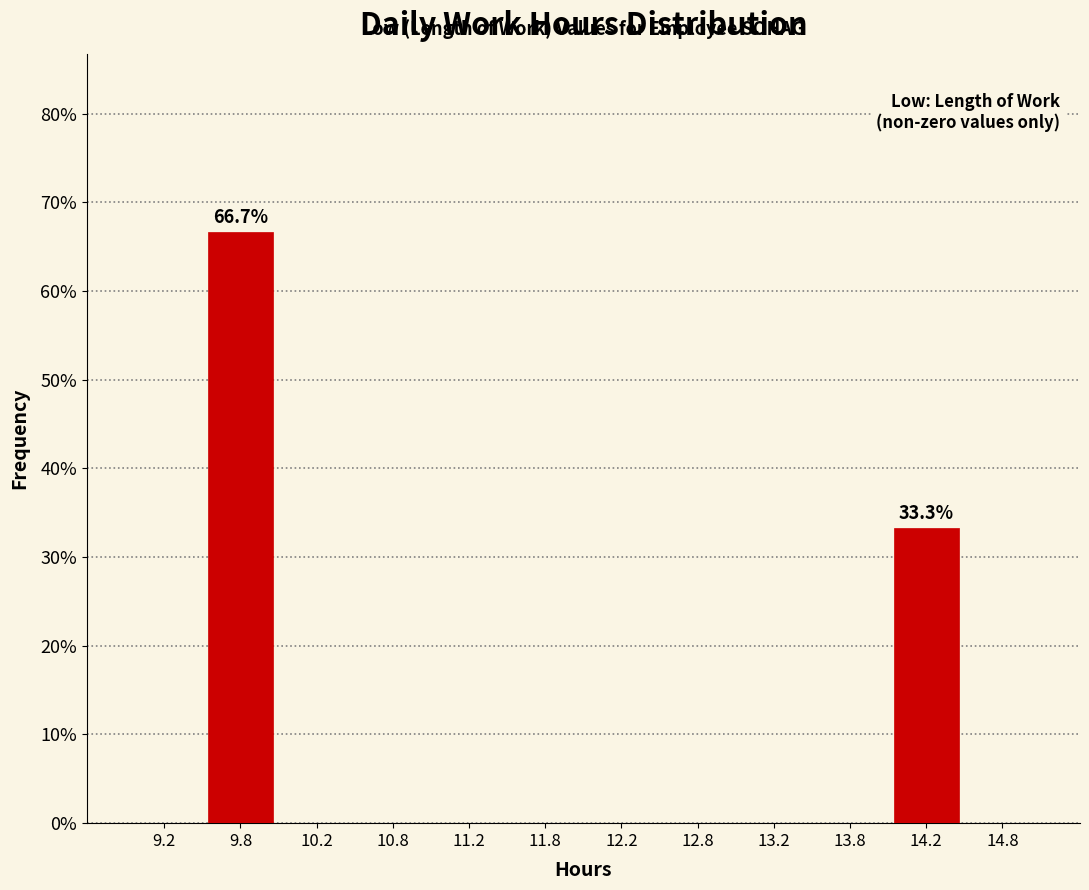

Which range on the x-axis has the tallest bar?

9.5 to 10.0